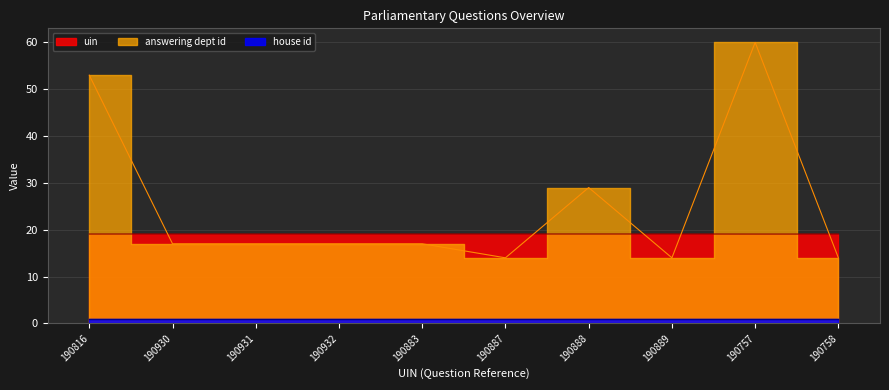

What is the sum of the answering dept id values at 190932 and 190883?

34.0